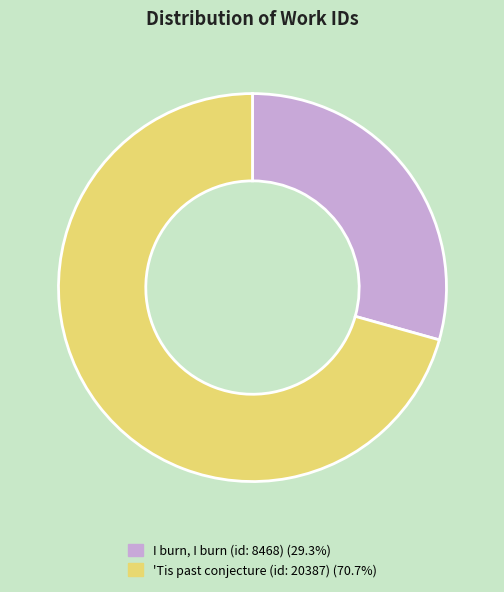

True or false: 'Tis past conjecture (id: 20387) accounts for 71% of the total.

True